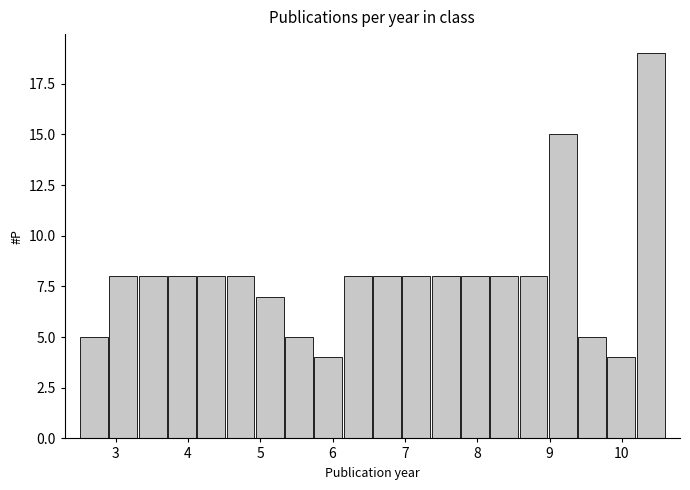

How tall is the bar that spans 2.5 to 2.9 on the x-axis? Neither the bar edges nor the heights are printed on the chart, so give them approximately, as read against the axes.

5